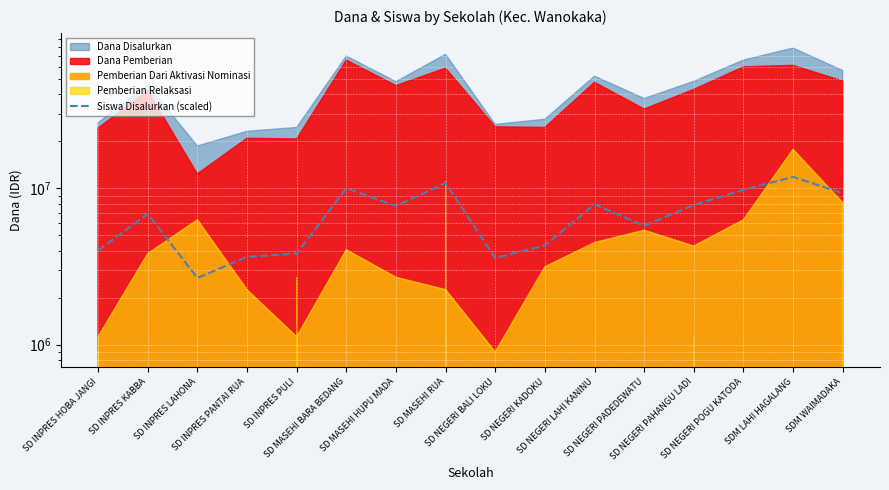

True or false: the data shows 3816793 at SDM WAIMADAKA.

False